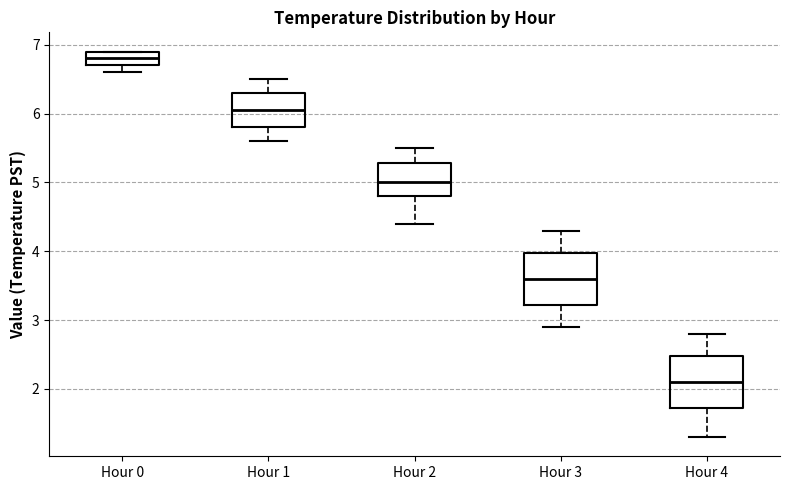

Reading left to right, transcribe this box plot: for each box, give where its median line is, the range the box spans, and where its two whiskers end, as read against the y-axis. The values are not printed on the chart, so give them approximately, as read against the axis.

Hour 0: median 6.8, box 6.7 to 6.9, whiskers 6.6 to 6.9
Hour 1: median 6.1, box 5.8 to 6.3, whiskers 5.6 to 6.5
Hour 2: median 5.0, box 4.8 to 5.3, whiskers 4.4 to 5.5
Hour 3: median 3.6, box 3.2 to 4.0, whiskers 2.9 to 4.3
Hour 4: median 2.1, box 1.7 to 2.5, whiskers 1.3 to 2.8